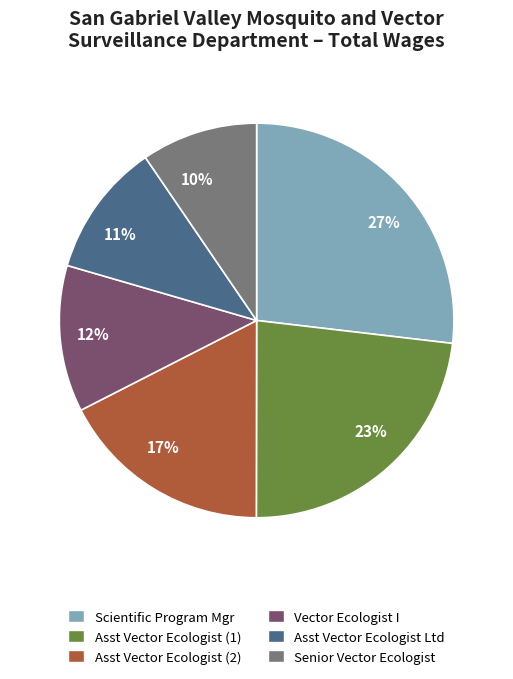

Is there a majority slice in this chart?

No